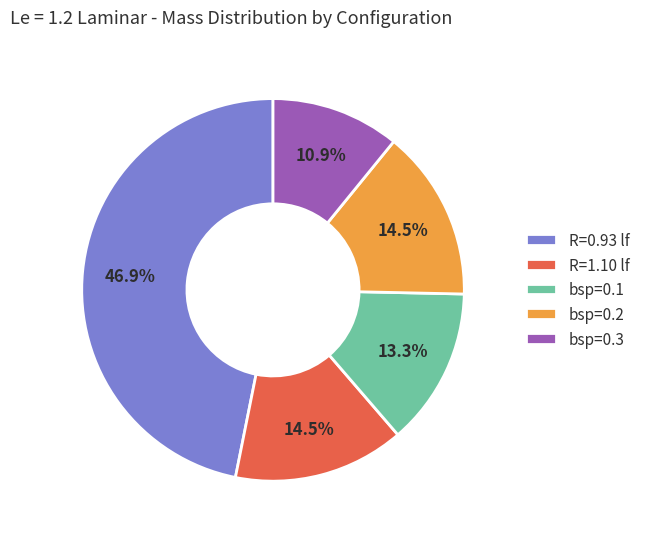

Count the number of slices in the pie.

5